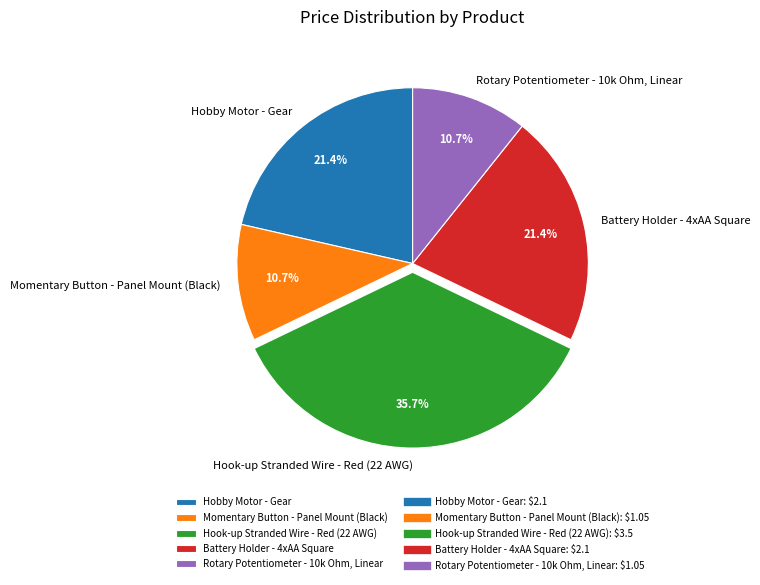

To the nearest percent, what percentage of the pie is Hook-up Stranded Wire - Red (22 AWG)?

36%